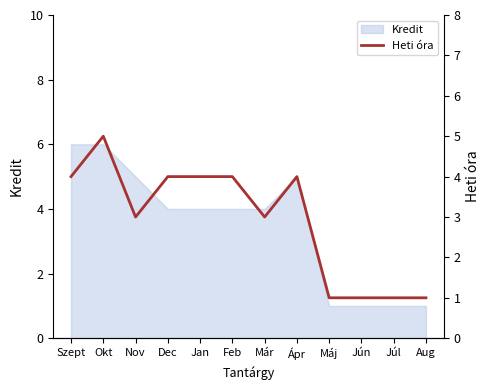

The Kredit series shows 2 at Jún. True or false?

False